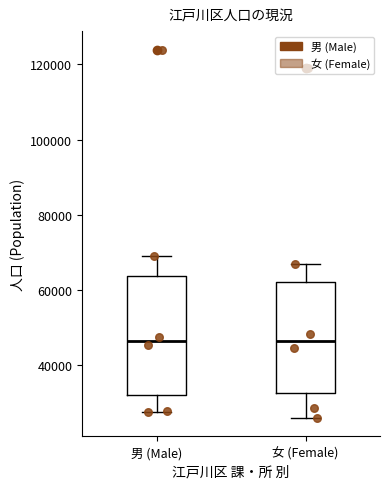

Reading left to right, read every box against the y-axis: the position of its median line, the range the box covers, and the ends of its whiskers. The values are not printed on the chart, so give them approximately, as read against the axis.

男 (Male): median 46000, box 32000 to 64000, whiskers 28000 to 70000
女 (Female): median 46000, box 32000 to 62000, whiskers 26000 to 66000